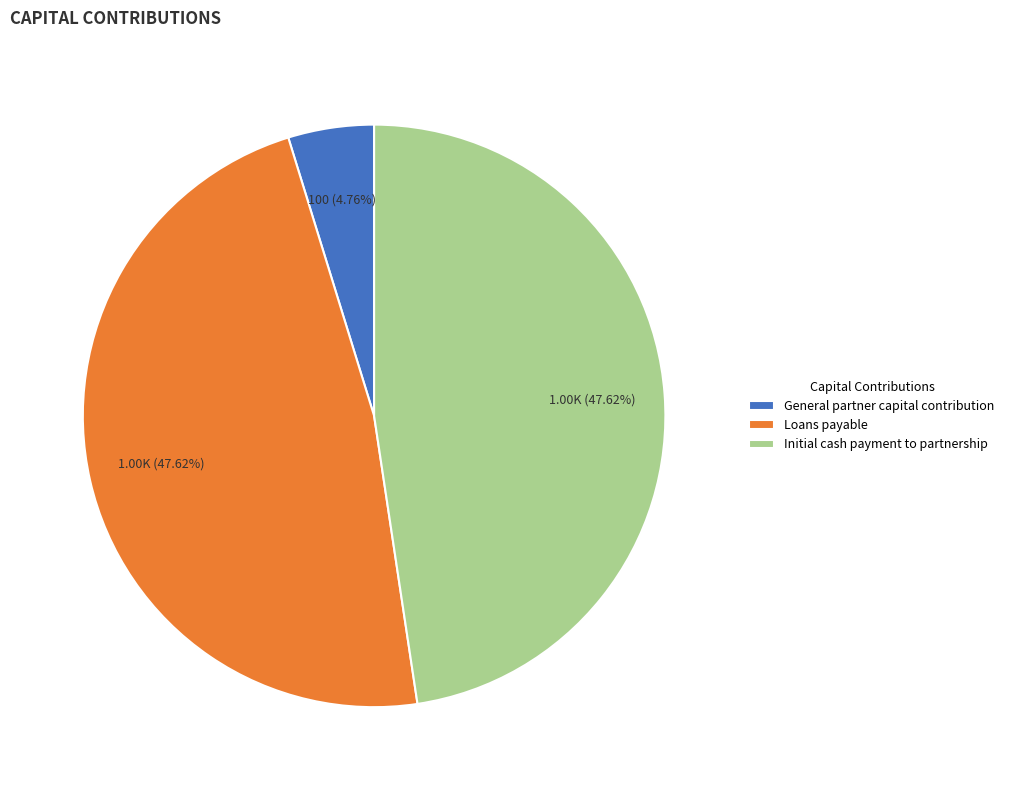

To the nearest percent, what percentage of the pie is Loans payable?

48%